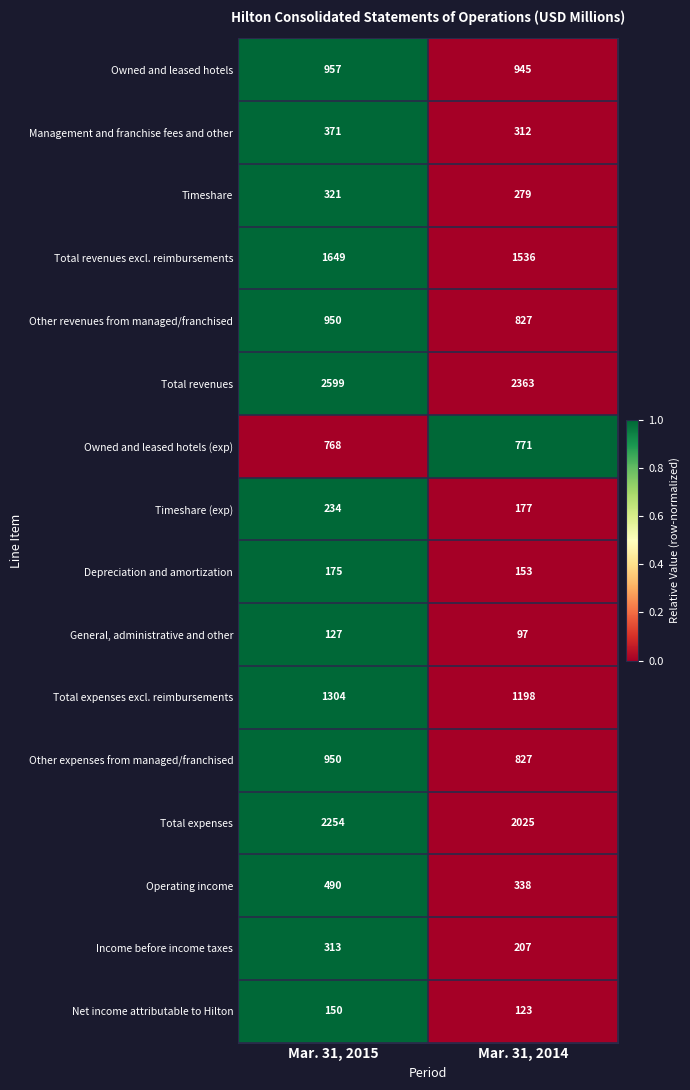

Is it true that Owned and leased hotels (exp) equals 768 at Mar. 31, 2015?

True